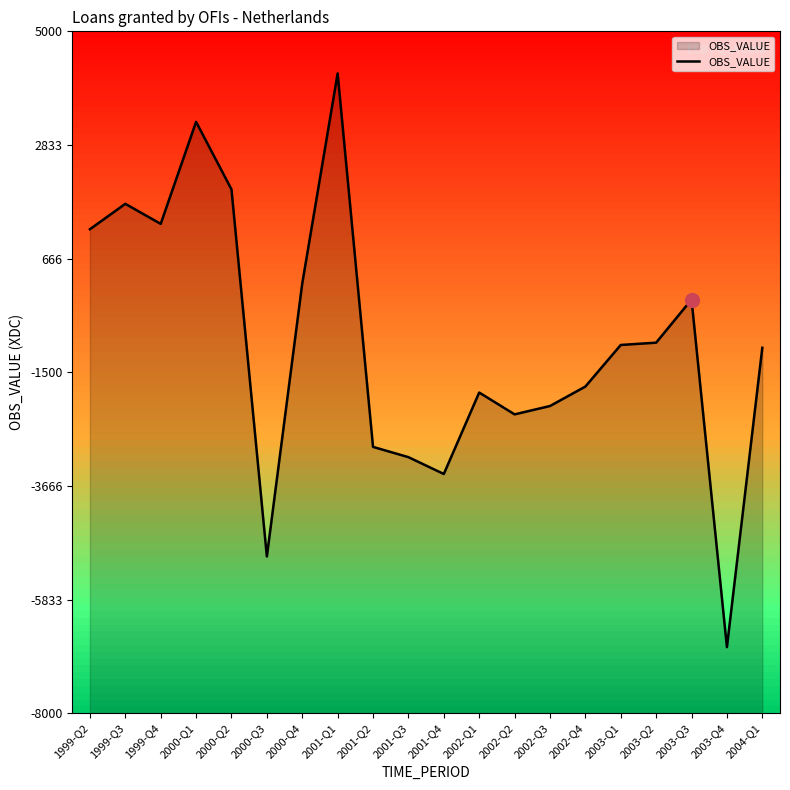

At which label does the data first exceed -980?

1999-Q2